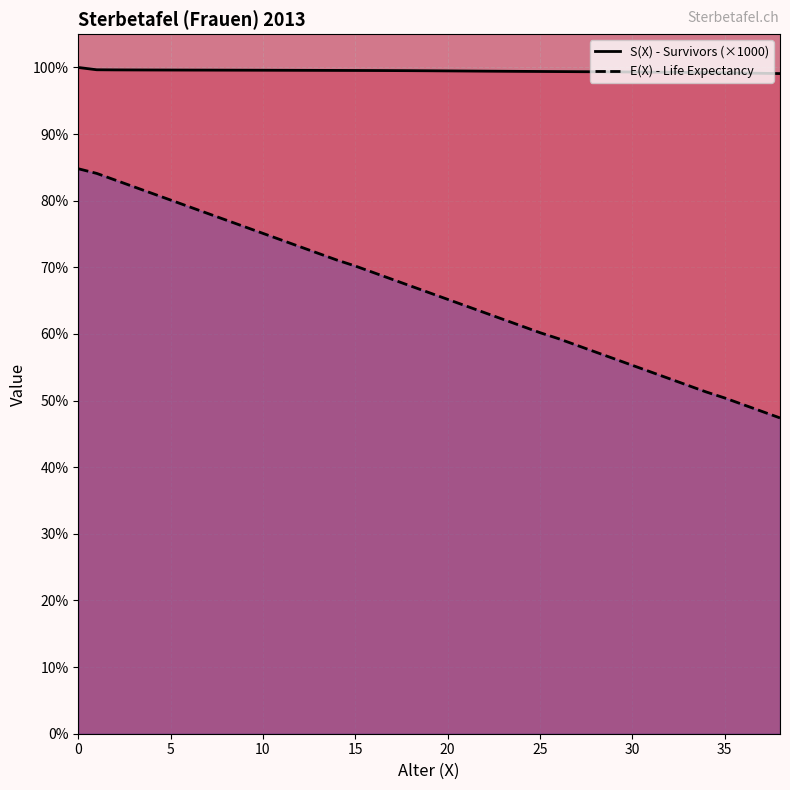

Rank the series by their average value, from lowest to highest.

E(X) - Life Expectancy, S(X) - Survivors (×1000)